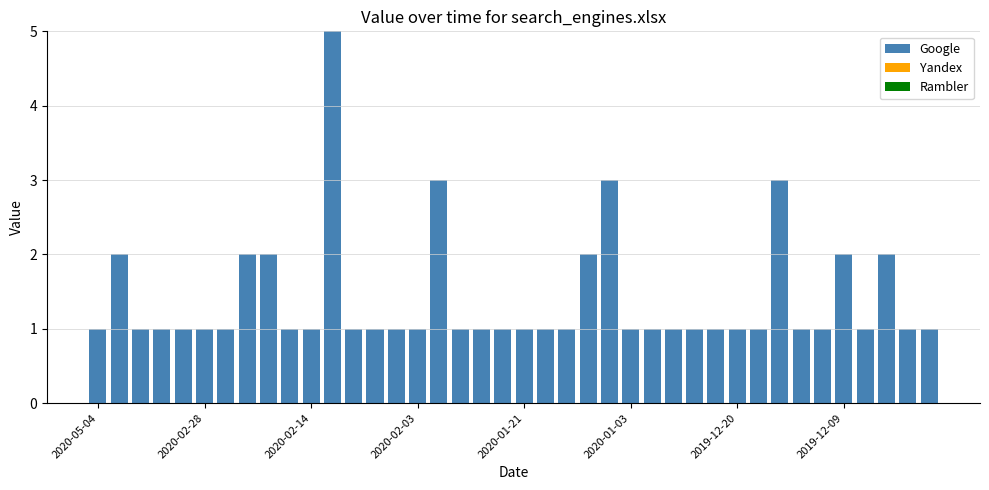

What is the maximum value shown in the chart?

5